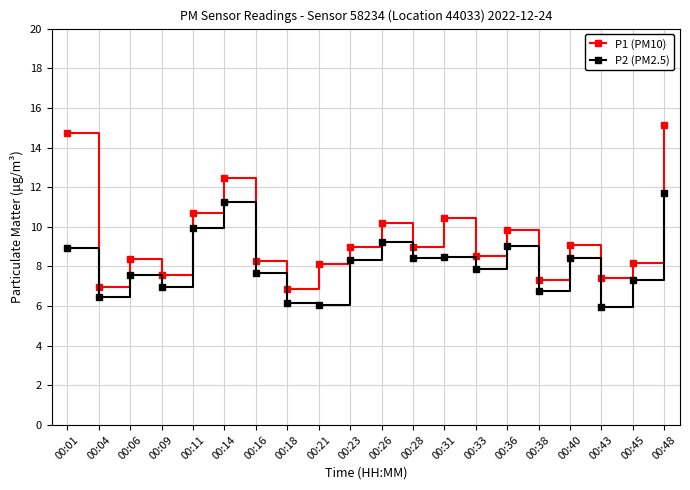

List the series in order of their overall mean, lowest first.

P2 (PM2.5), P1 (PM10)